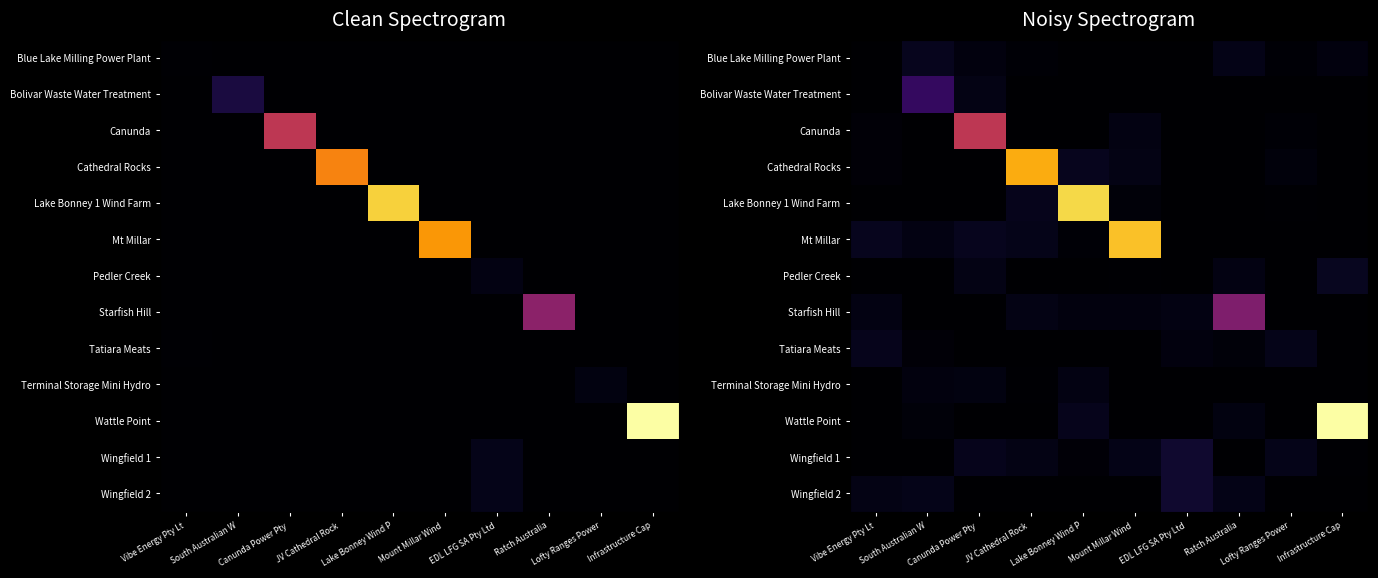

Which series has the largest total across all categories?

Wattle Point